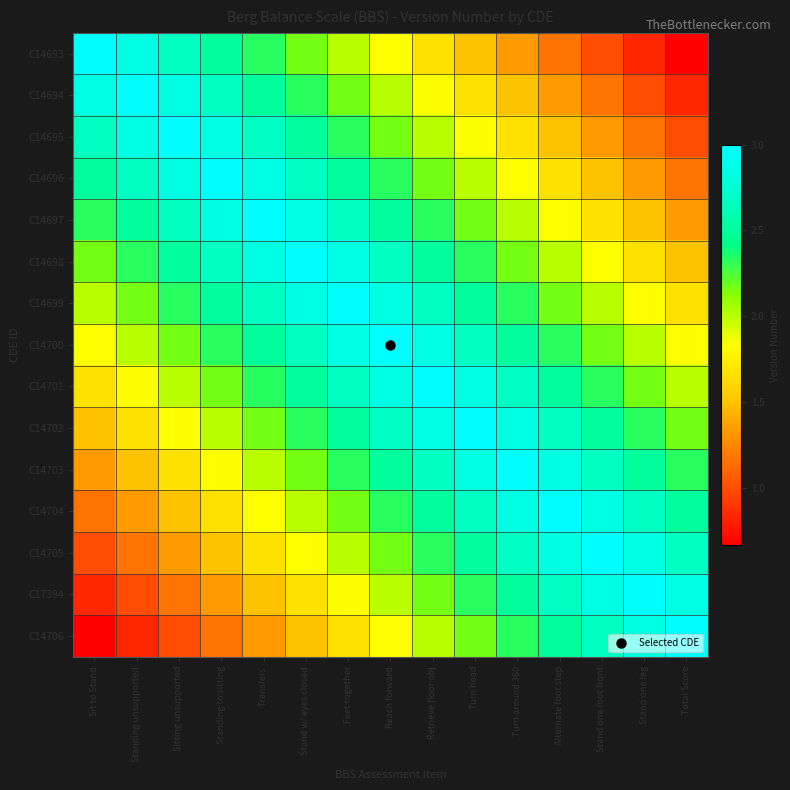

What is the spread (max minus min) of values at Transfers?

1.7